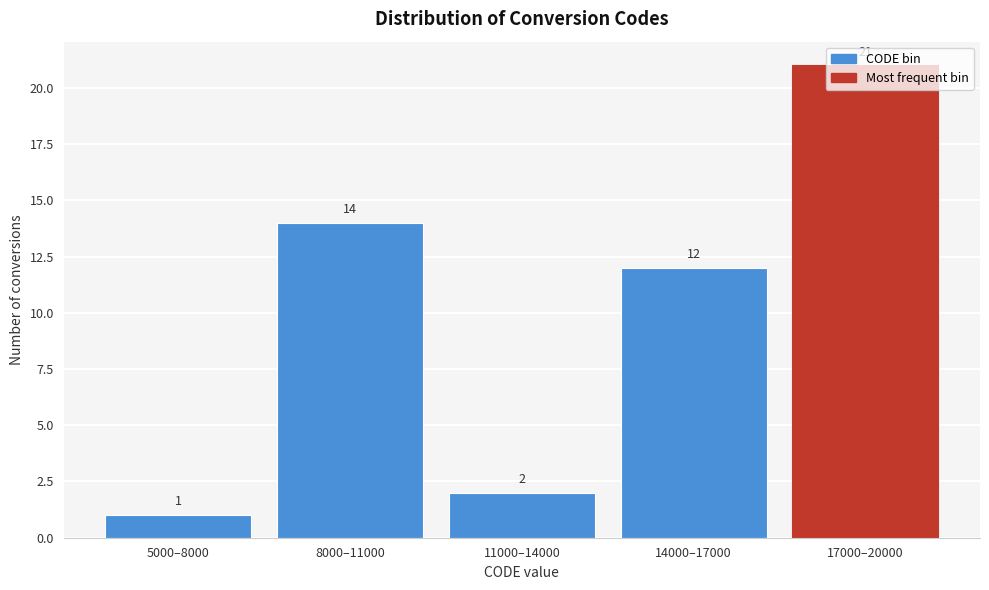

What position from the right is 17000–20000?

1